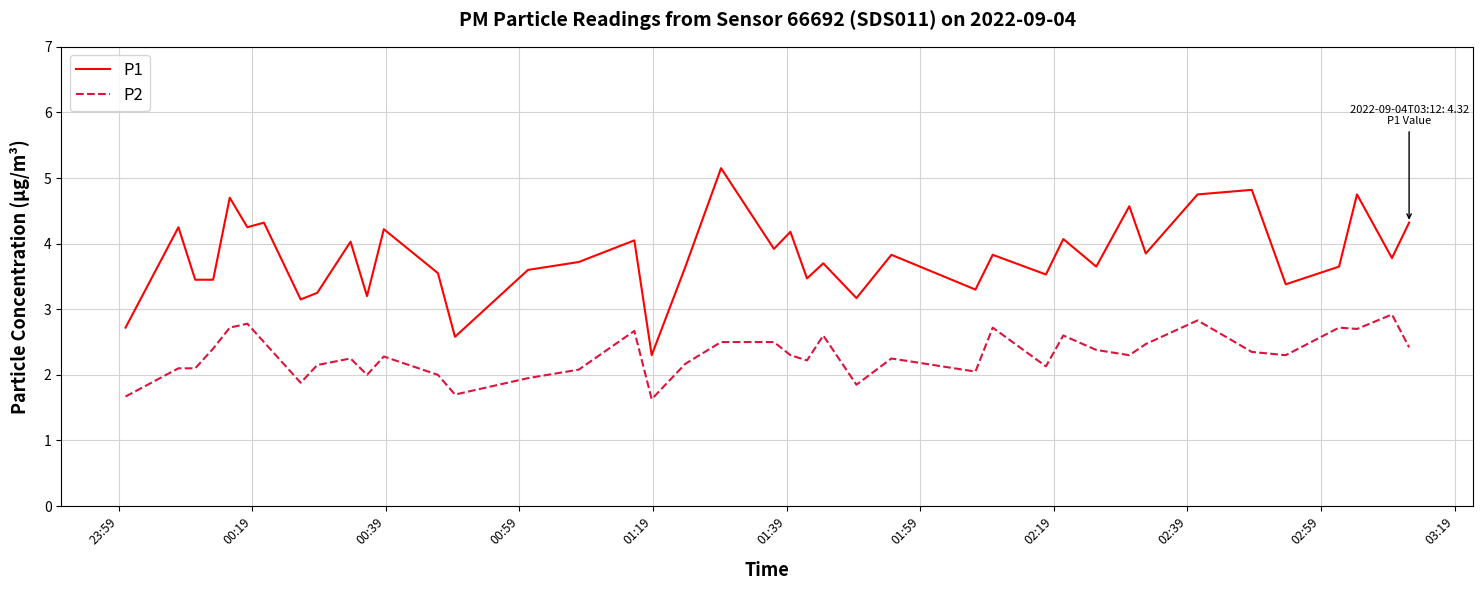

What is the highest value of the P1 series?

5.2